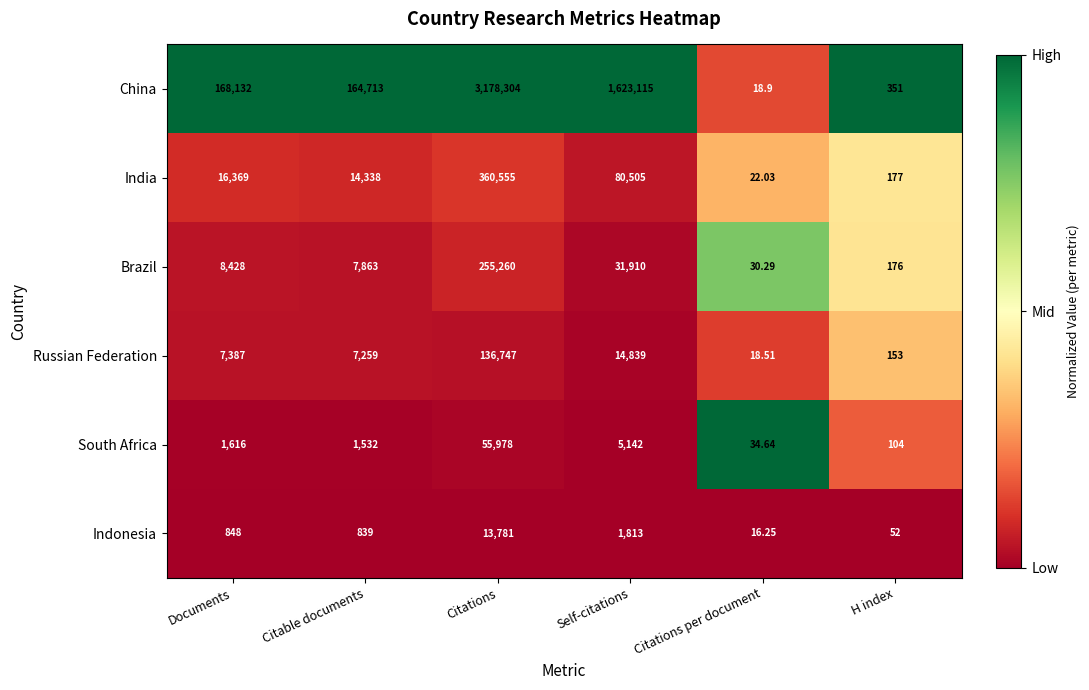

Which label corresponds to the smallest value in the chart?

Citations per document